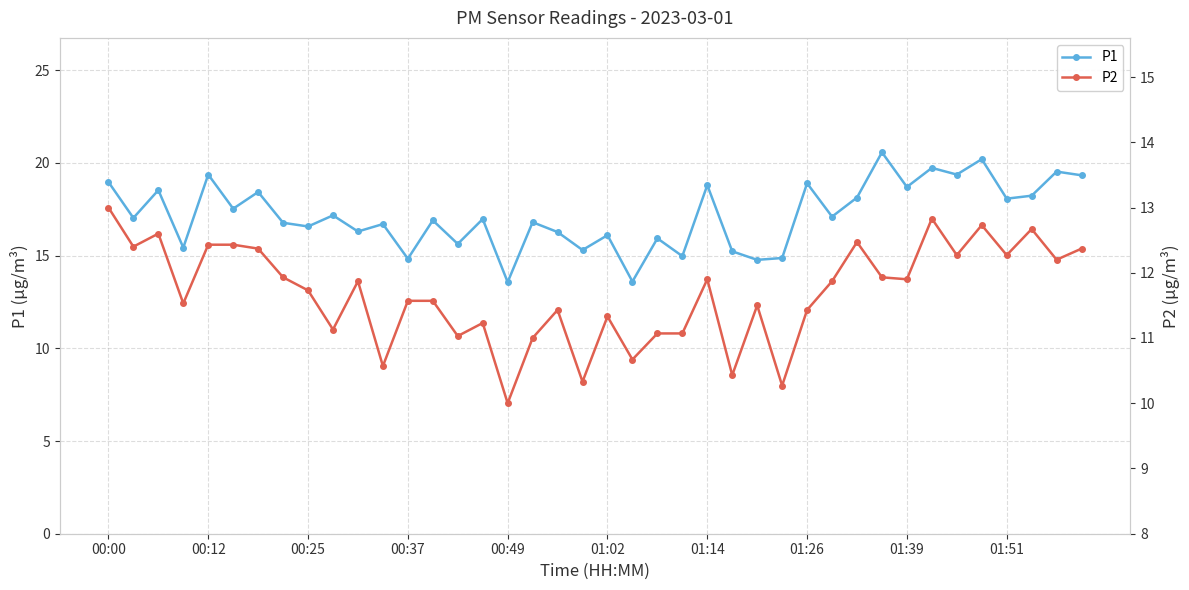

Does the chart display data point markers on the line(s)?

Yes